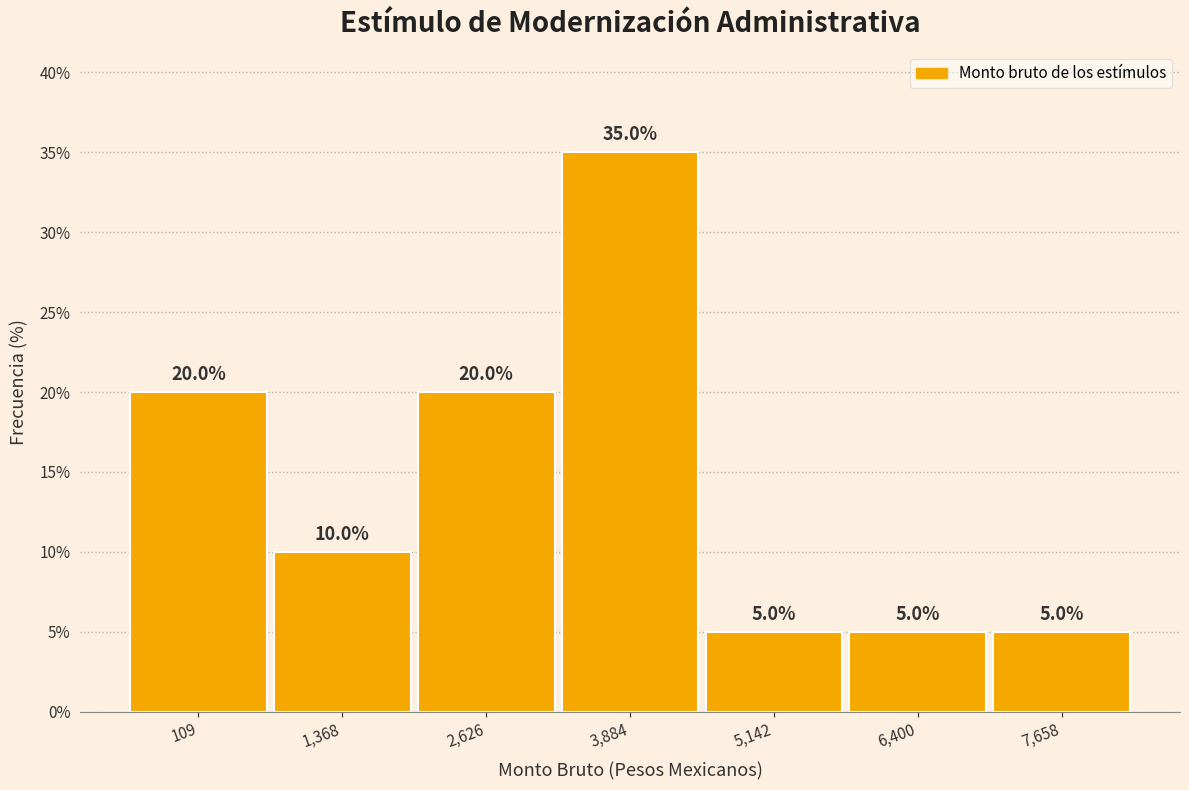

Reading right to left, transcribe all the data shown in this chart.

5	5	5	35	20	10	20